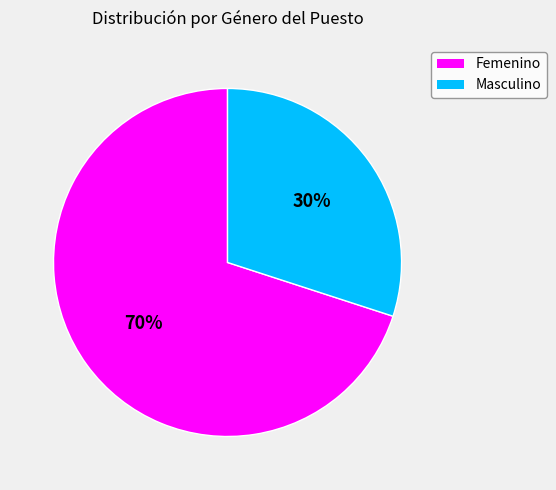

How many slices are in this pie chart?

2